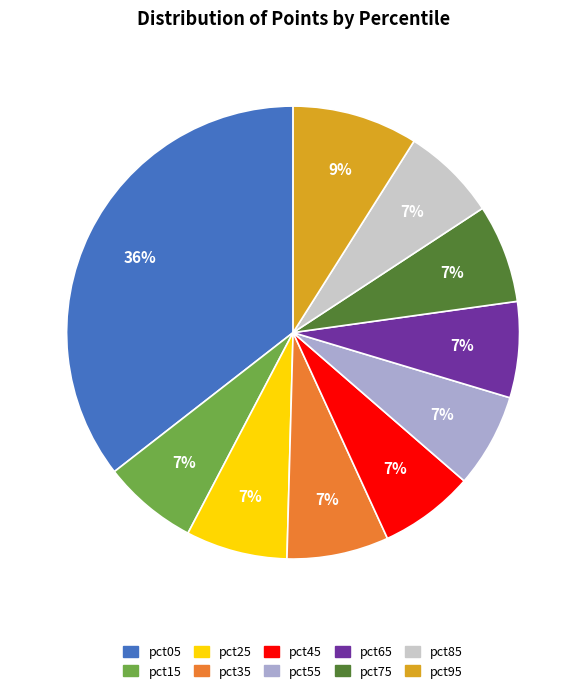

Is there a majority slice in this chart?

No